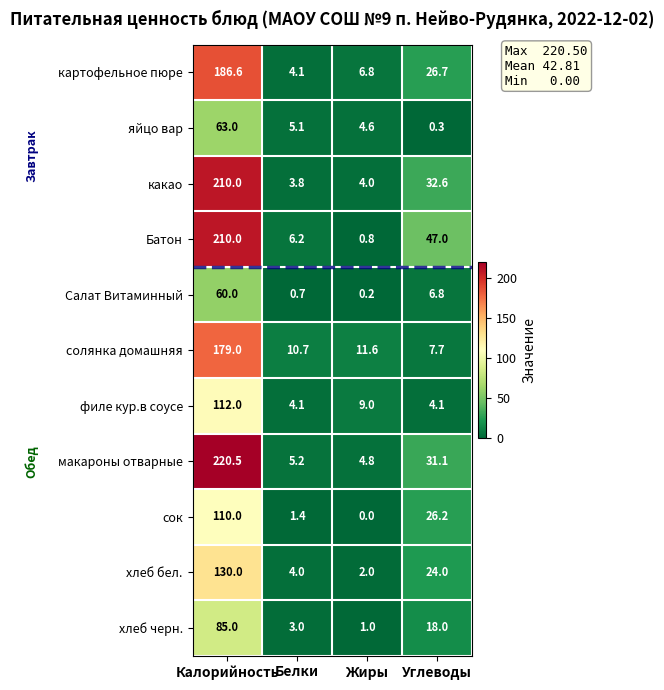

What is the difference between the second highest and minimum values in the хлеб бел. series?

22.0